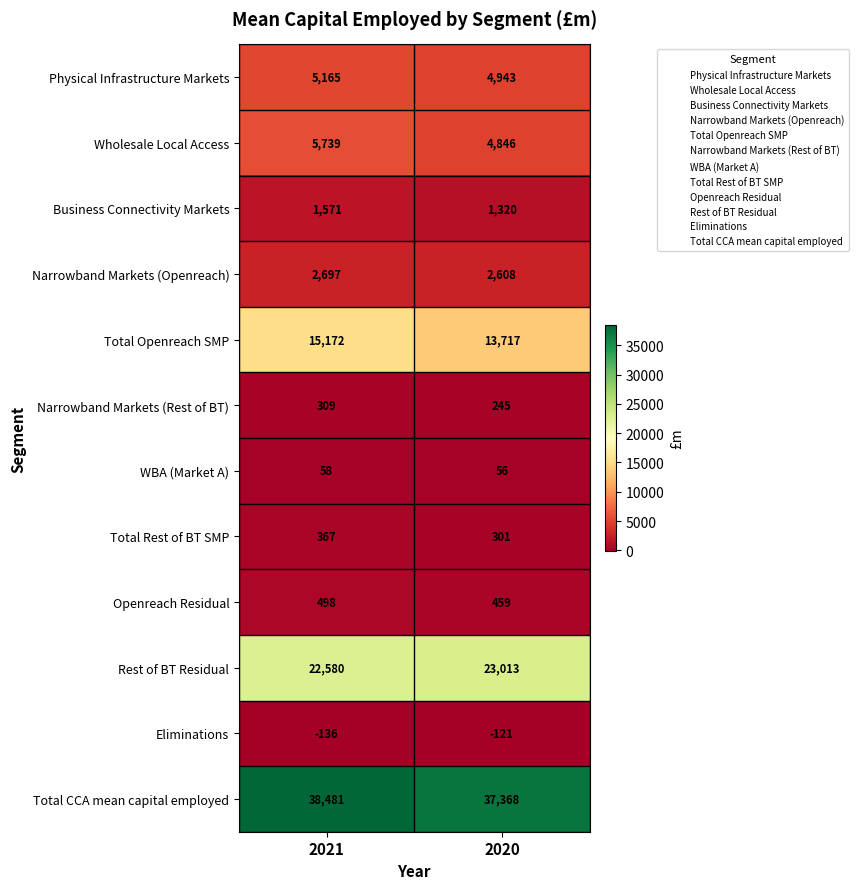

Which series changed the most between 2021 and 2020?

Total Openreach SMP